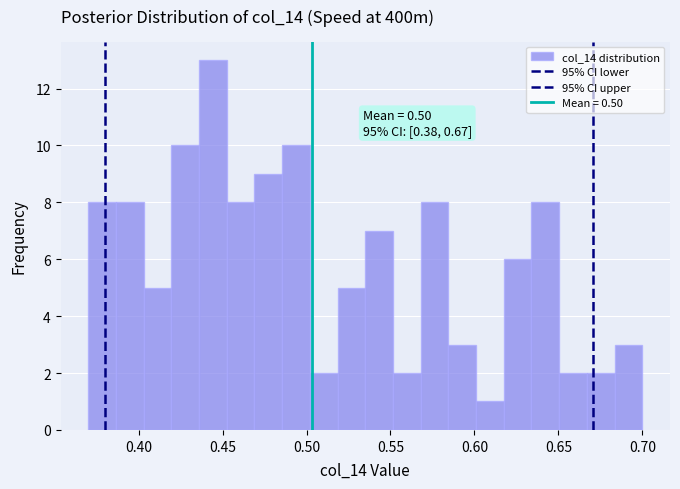

Around what value on the x-axis is the tallest bar? Give the approximate position of its centre, as read against the axis.

0.445